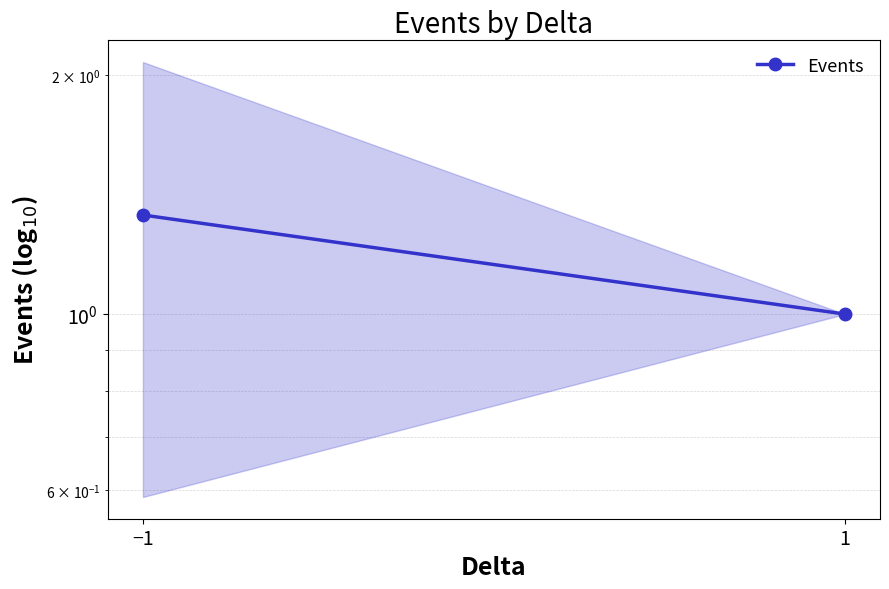

What is the label of the 1st point from the left?

−1